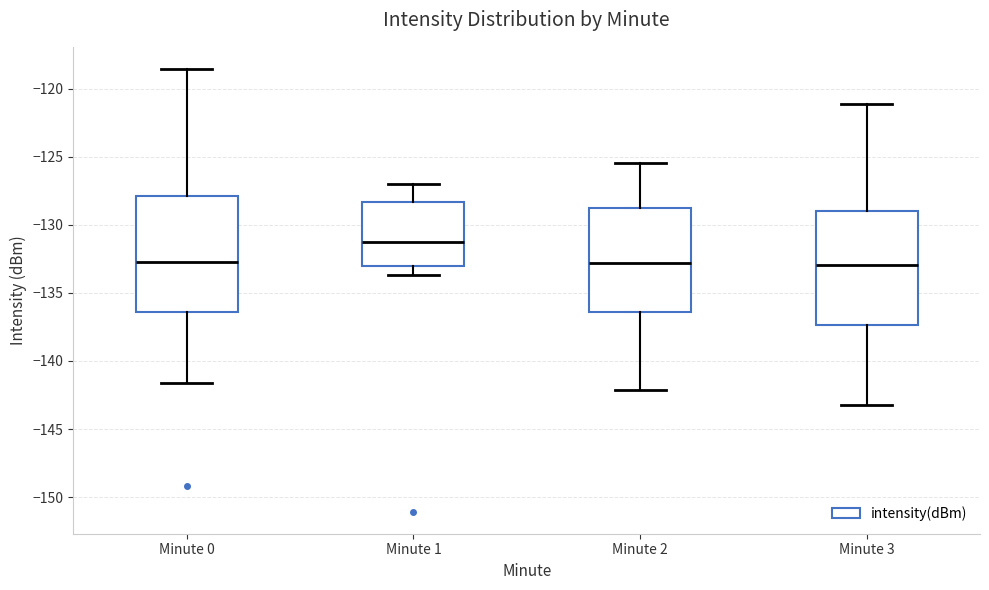

Reading left to right, transcribe this box plot: for each box, give where its median line is, the range the box spans, and where its two whiskers end, as read against the y-axis. The values are not printed on the chart, so give them approximately, as read against the axis.

Minute 0: median -132.5, box -136.5 to -128.0, whiskers -141.5 to -118.5
Minute 1: median -131.5, box -133.0 to -128.5, whiskers -133.5 to -127.0
Minute 2: median -133.0, box -136.5 to -128.5, whiskers -142.0 to -125.5
Minute 3: median -133.0, box -137.5 to -129.0, whiskers -143.0 to -121.0